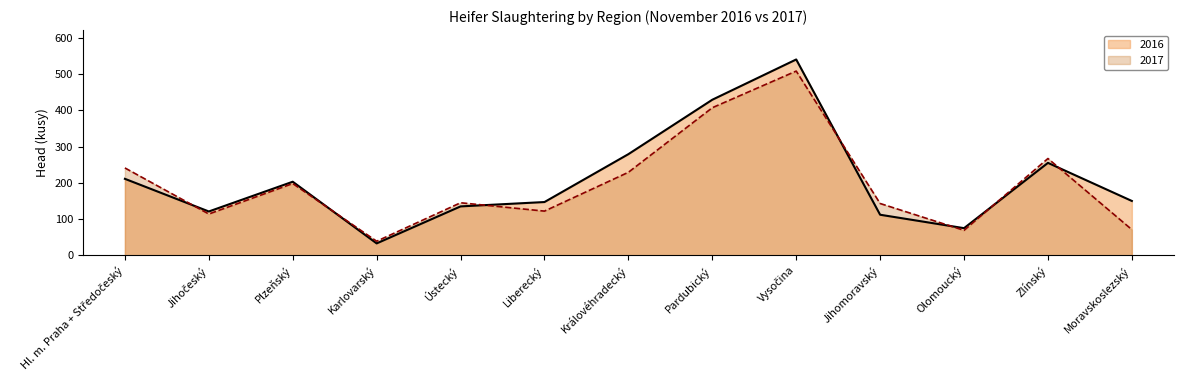

Which series has the largest total across all categories?

2016